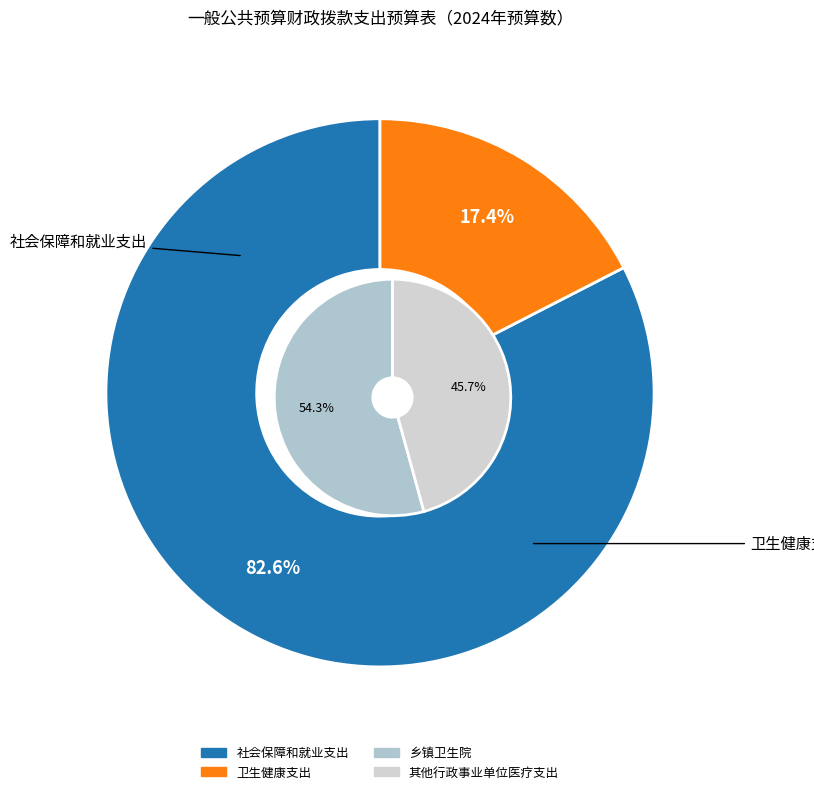

Count the number of slices in the pie.

2